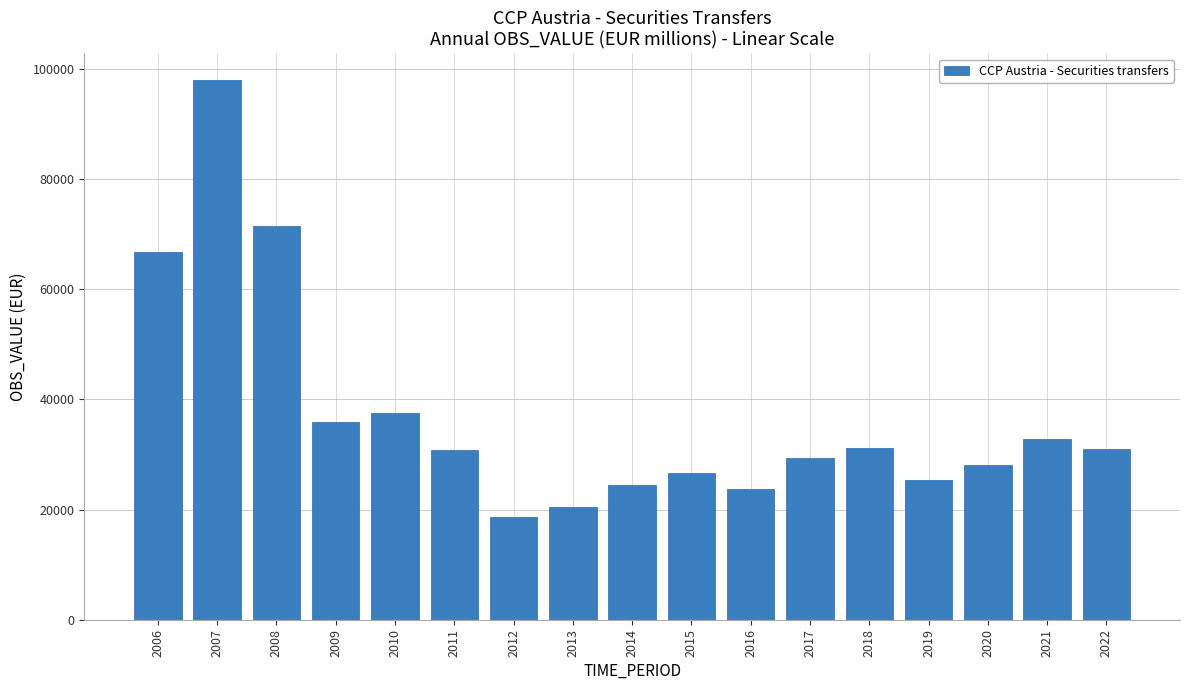

What is the minimum value shown in the chart?

18717